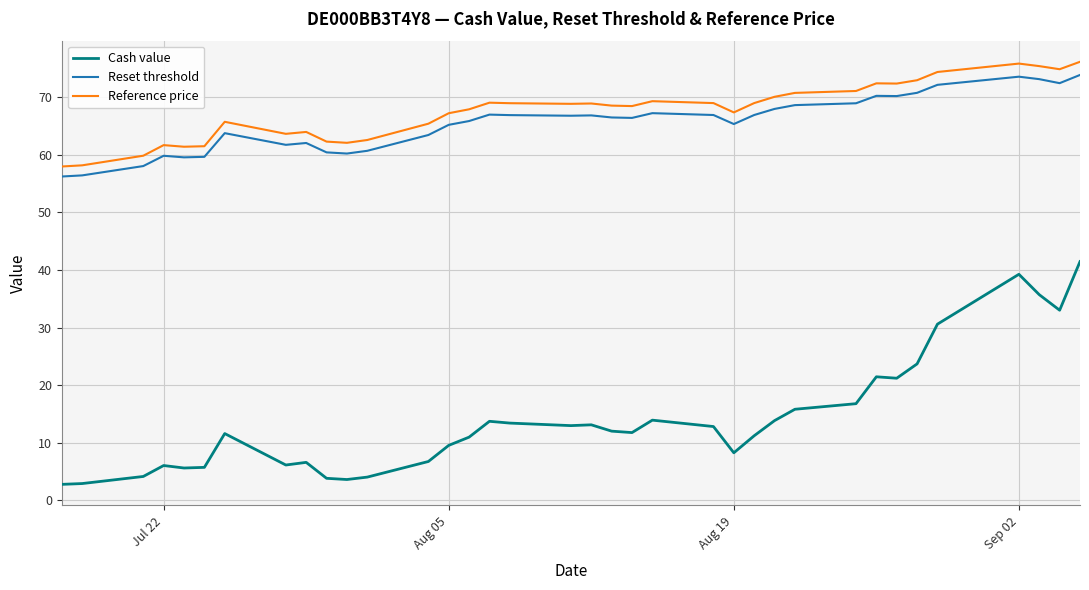

True or false: Reset threshold and Cash value intersect in this chart.

False